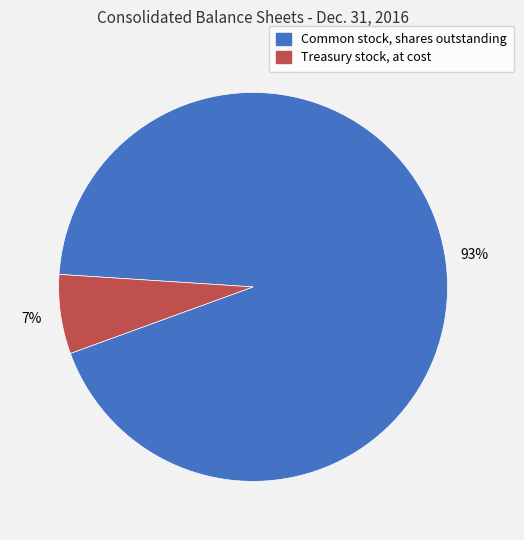

What is the majority slice?

Common stock, shares outstanding